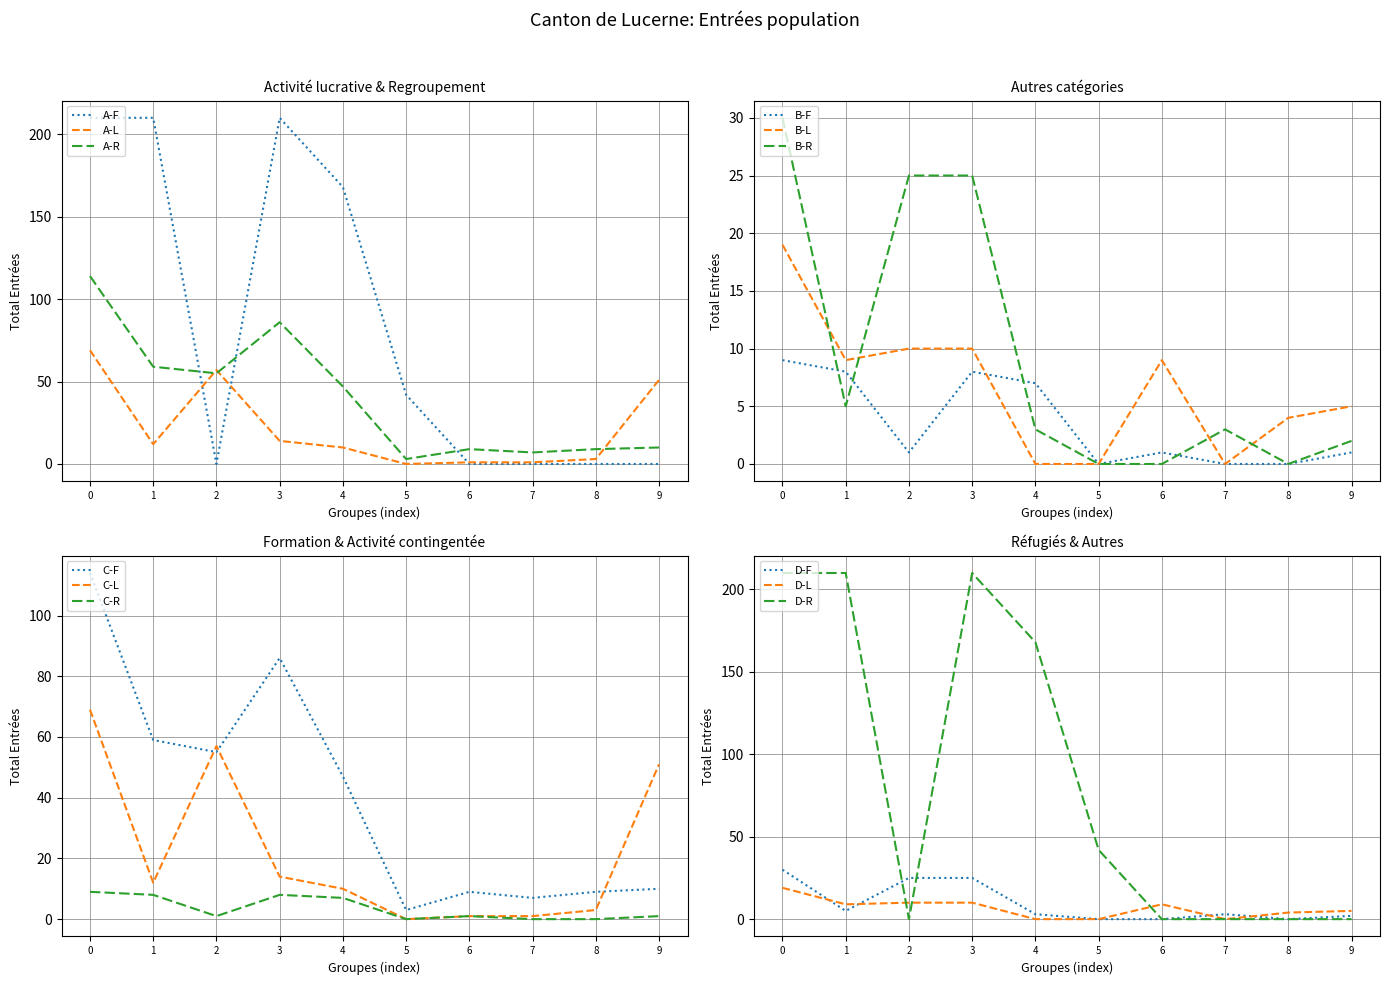

What is the maximum value for A-L?

69